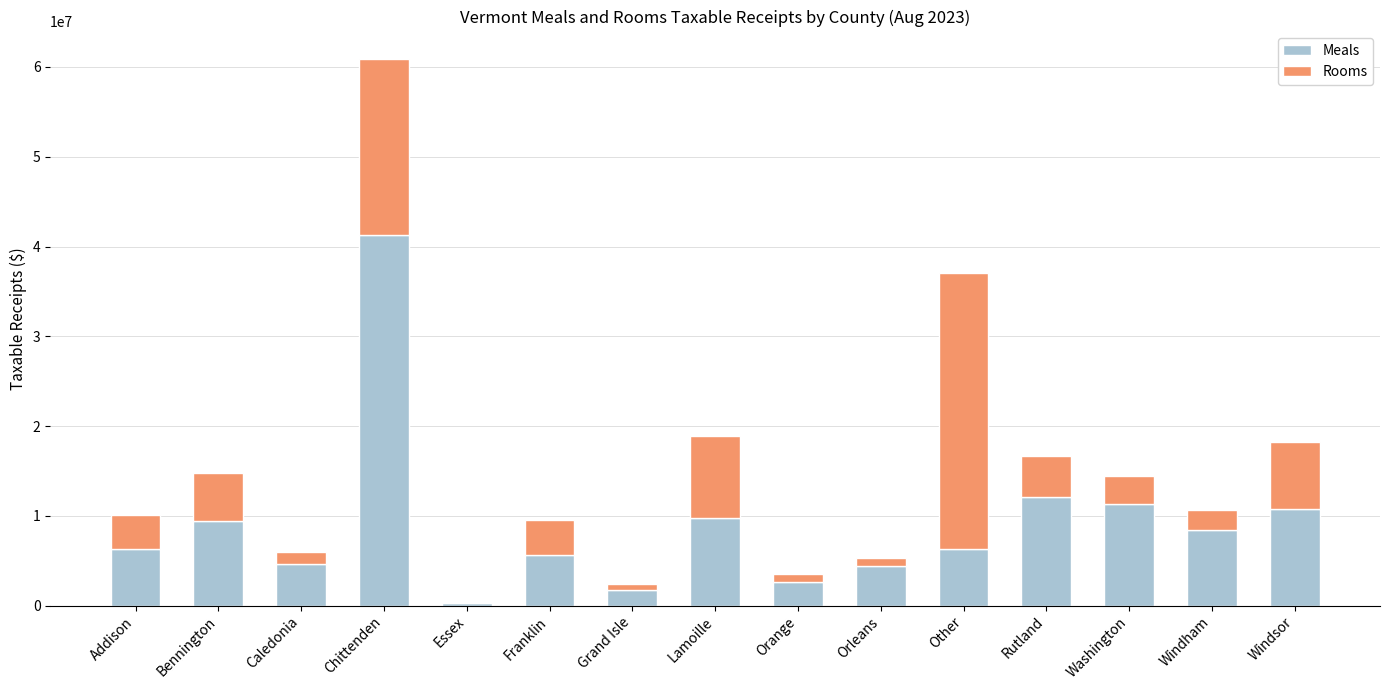

At which label does Meals reach its peak?

Chittenden